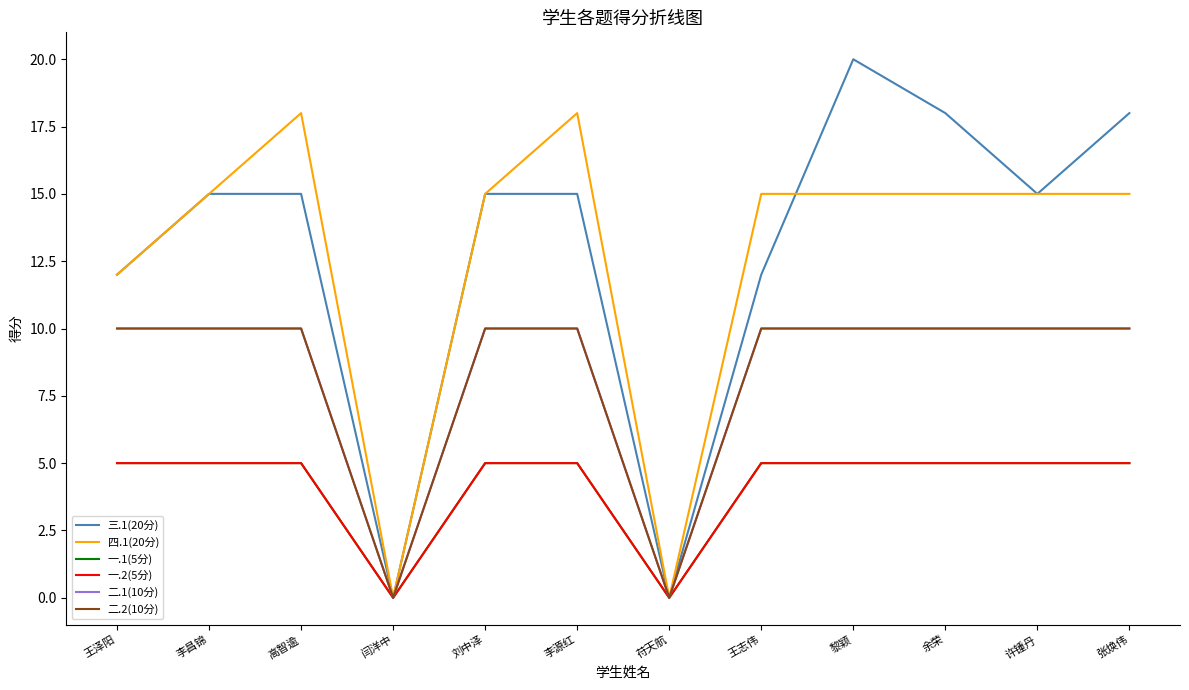

Which series has the largest range (max minus min)?

三.1(20分)